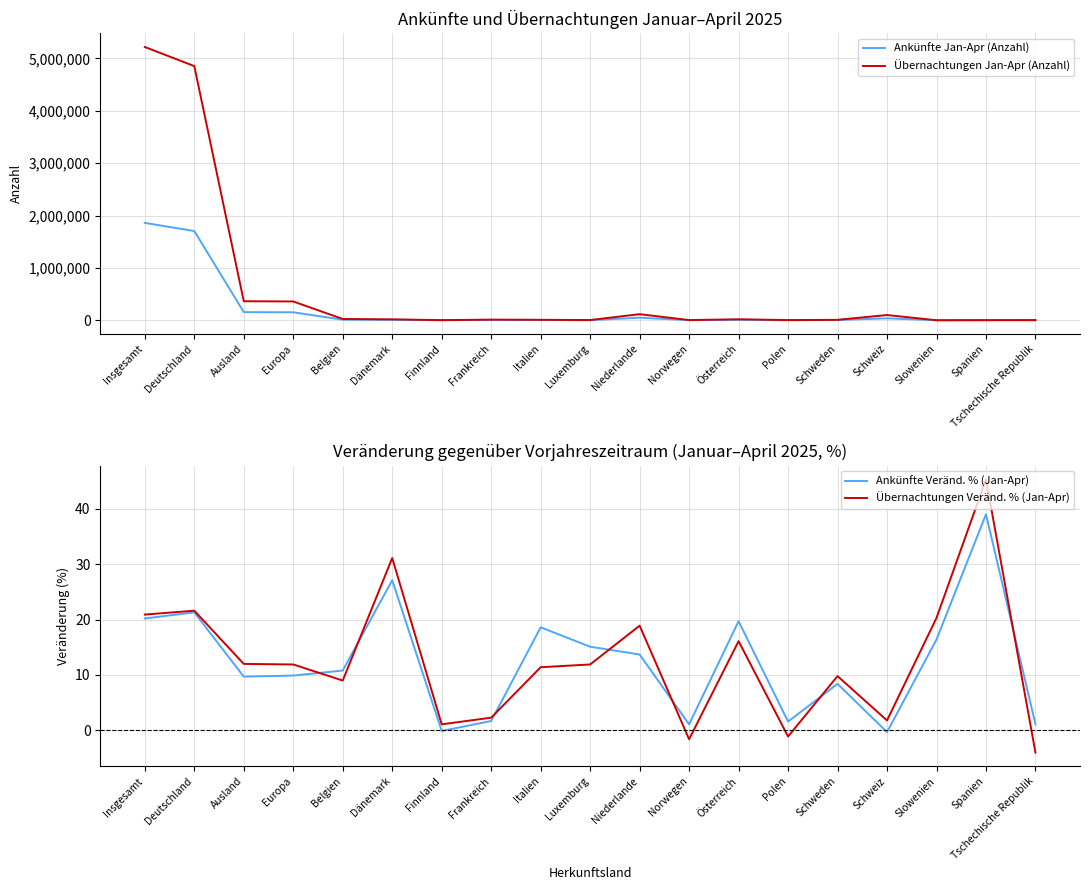

What is the value of the Ankünfte Veränd. % (Jan-Apr) point at the 10th from the left?

15.1